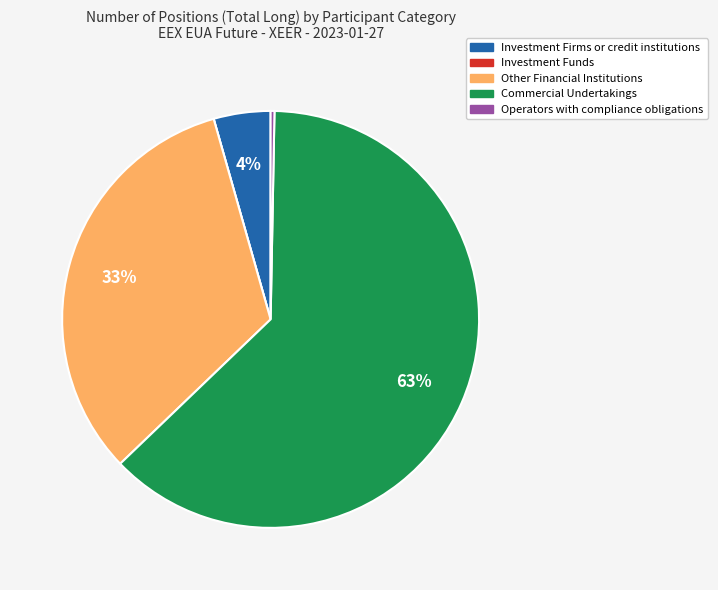

Which category has the biggest portion of the pie?

Commercial Undertakings